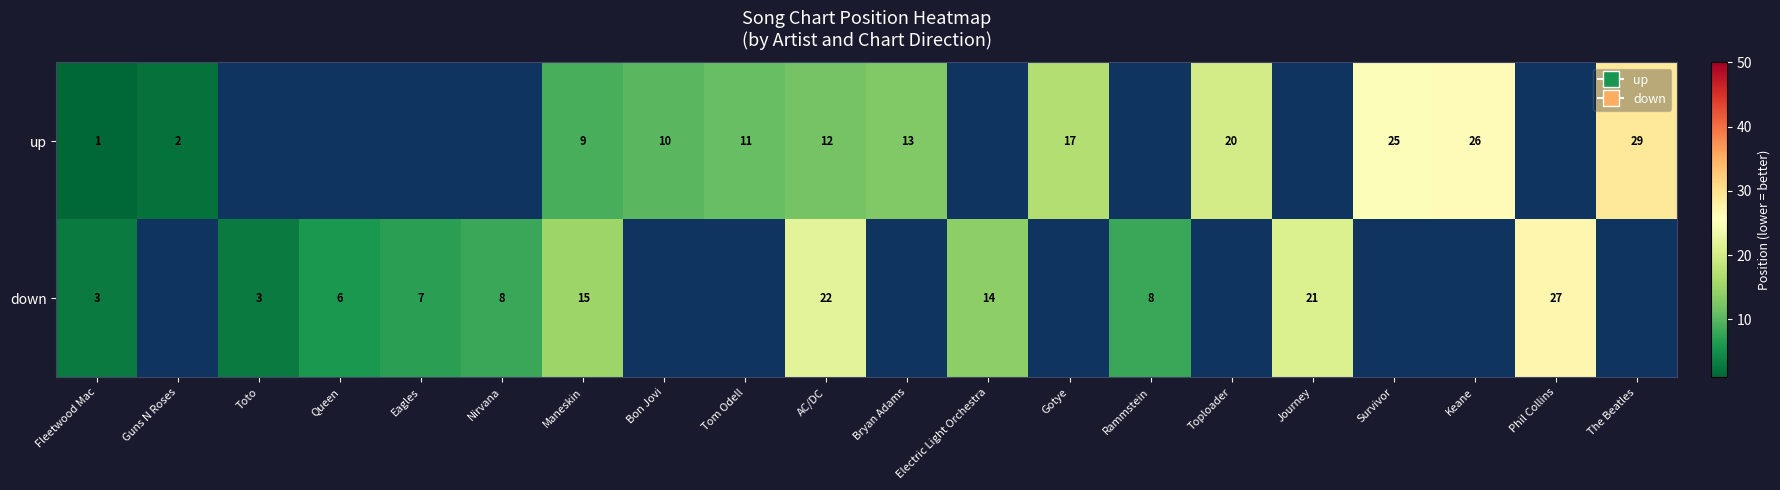

Is the value of down at Journey greater than the value of up at Tom Odell?

Yes